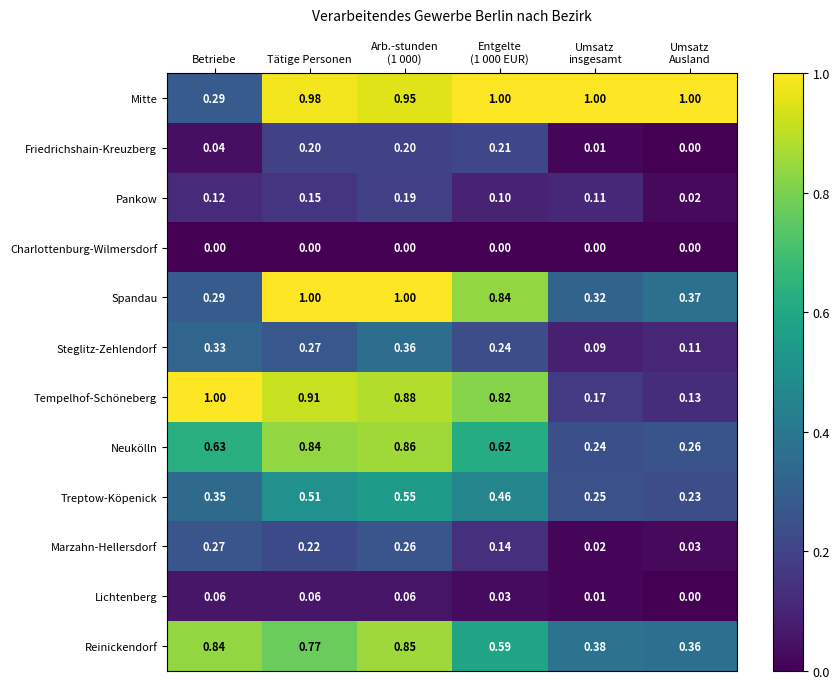

At which category is the sum across all series the highest?

Arb.-stunden
(1 000)